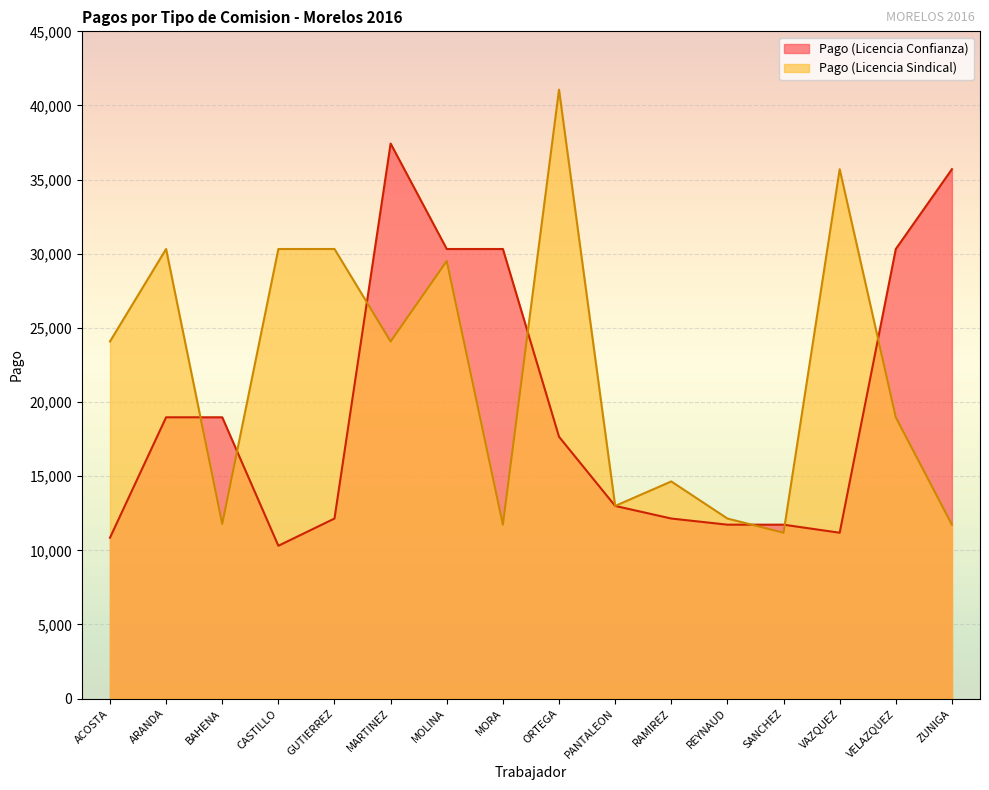

Which series ends up on top after the final intersection of Pago (Licencia Confianza) and Pago (Licencia Sindical)?

Pago (Licencia Confianza)